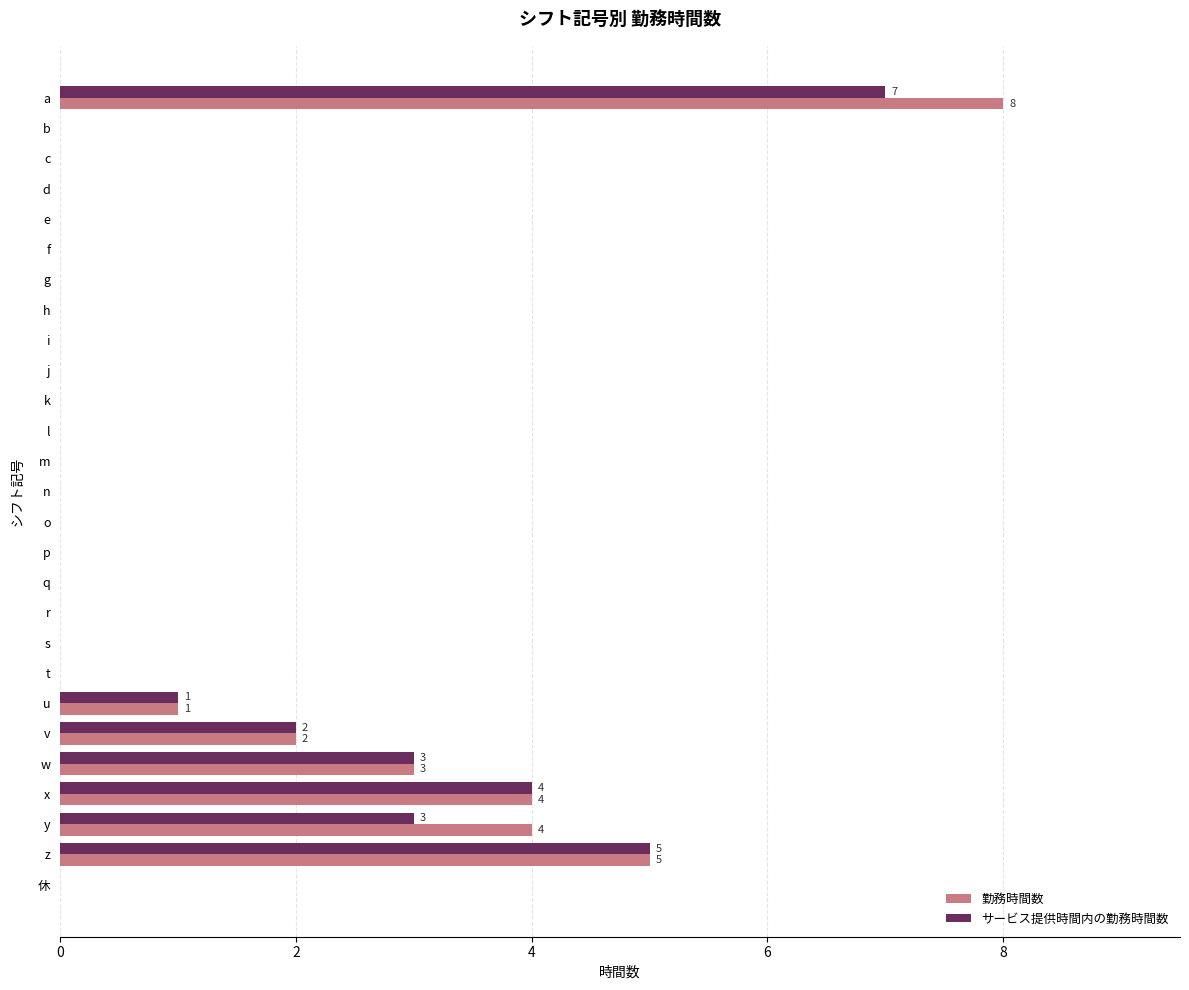

What is the sum of all 勤務時間数 values?

27